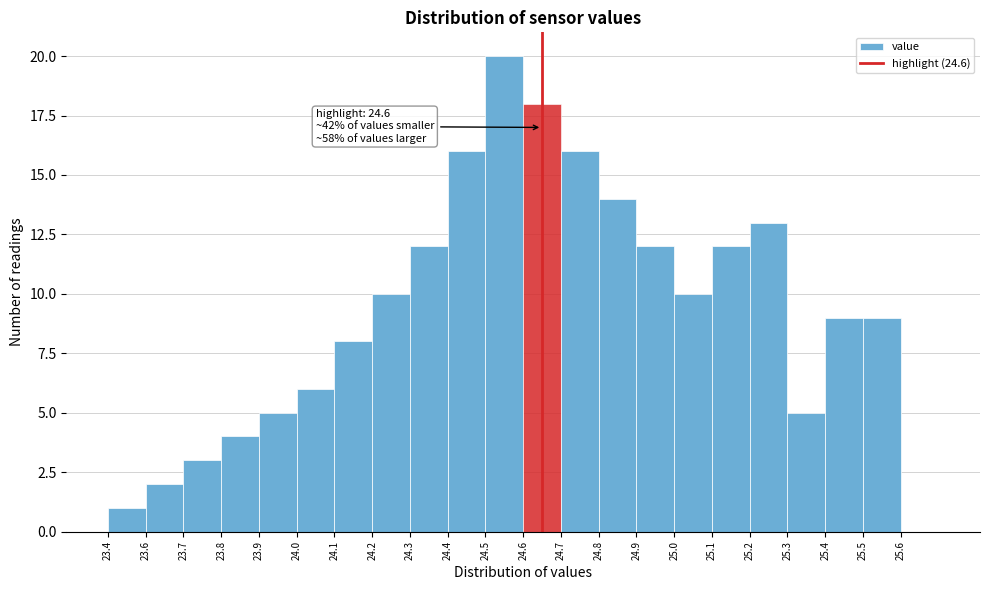

Reading left to right, transcribe all the data shown in this chart.

23.4=1	23.6=2	23.7=3	23.8=4	23.9=5	24.0=6	24.1=8	24.2=10	24.3=12	24.4=16	24.5=20	24.6=18	24.7=16	24.8=14	24.9=12	25.0=10	25.1=12	25.2=13	25.3=5	25.4=9	25.5=9	25.6=0